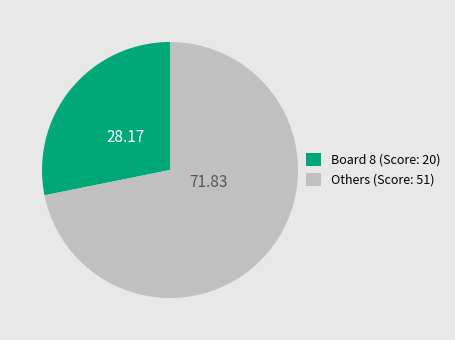

Between Others (Score: 51) and Board 8 (Score: 20), which is larger?

Others (Score: 51)